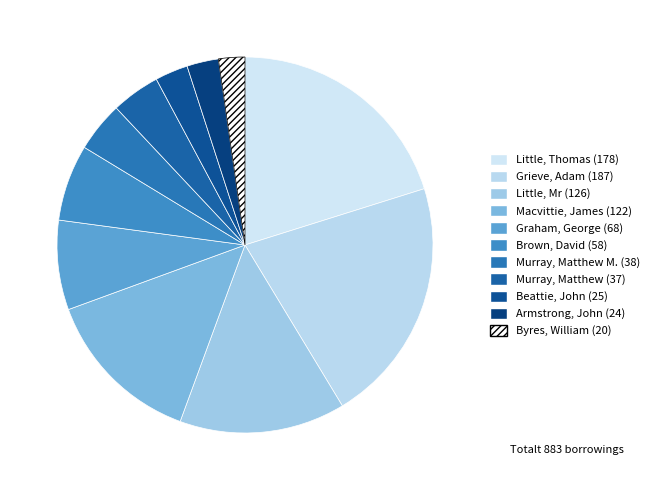

How many segments does this pie chart have?

11